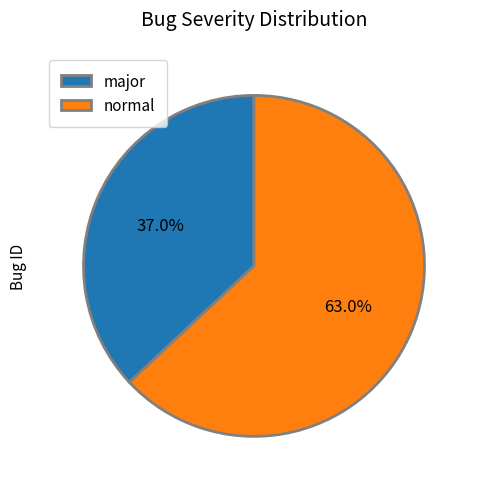

To the nearest percent, what is the difference between the major and normal slice percentages?

26%